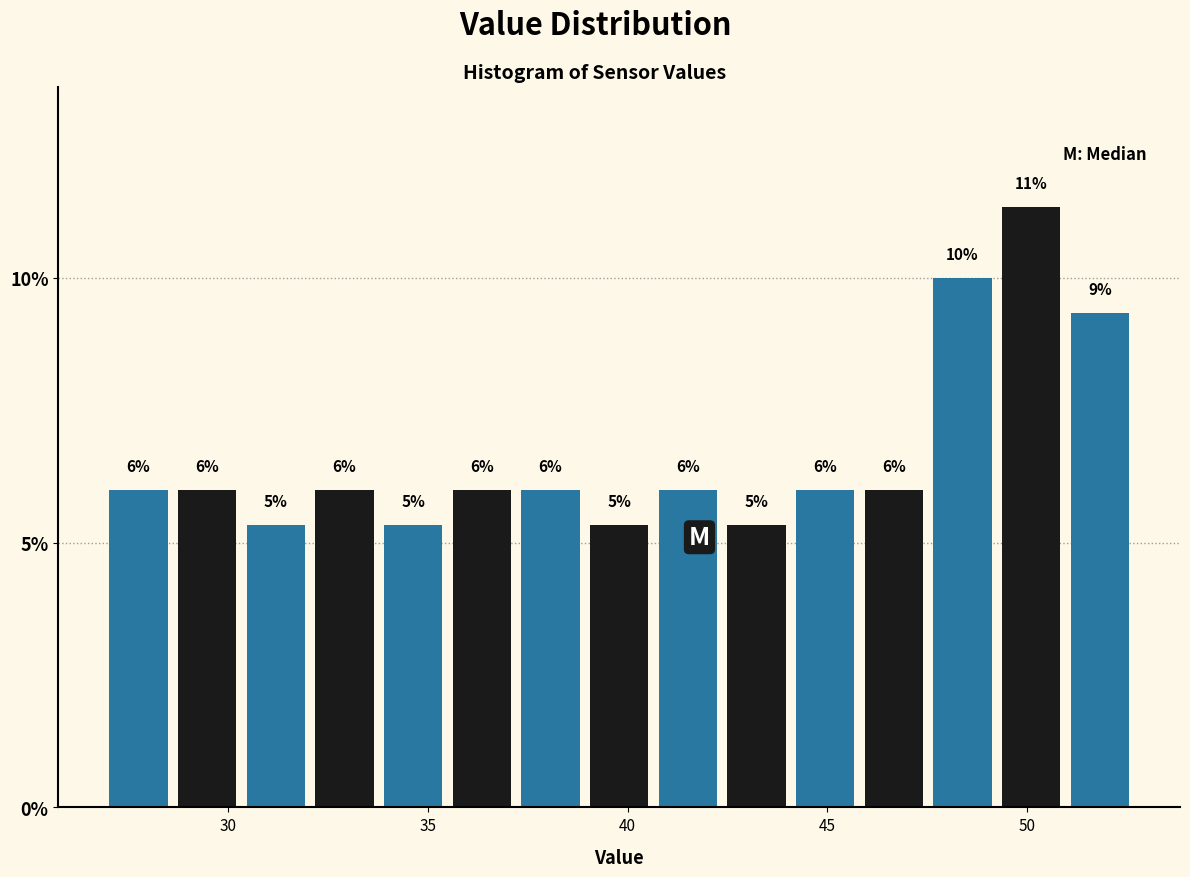

Read against the x-axis, roughly where is the centre of the tallest bar?

50.0